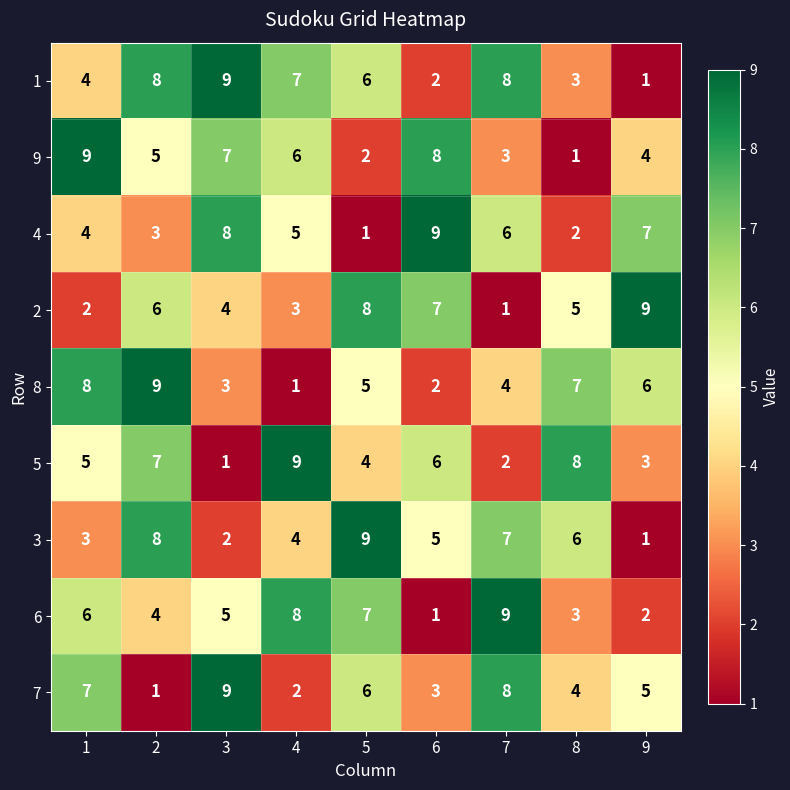

What is the minimum value shown in the chart?

1